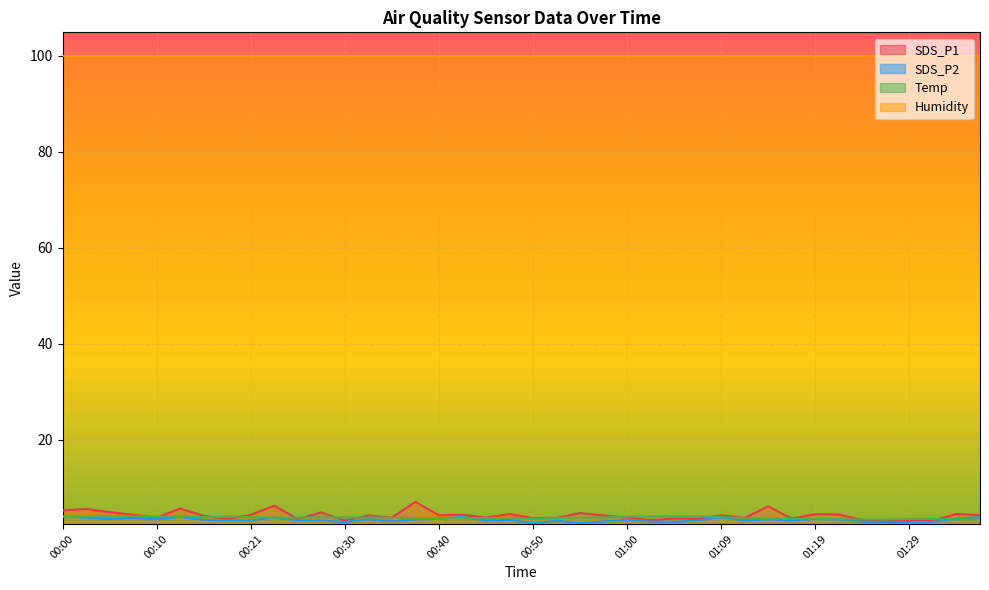

What is the total value across all series at 00:26?

10.5